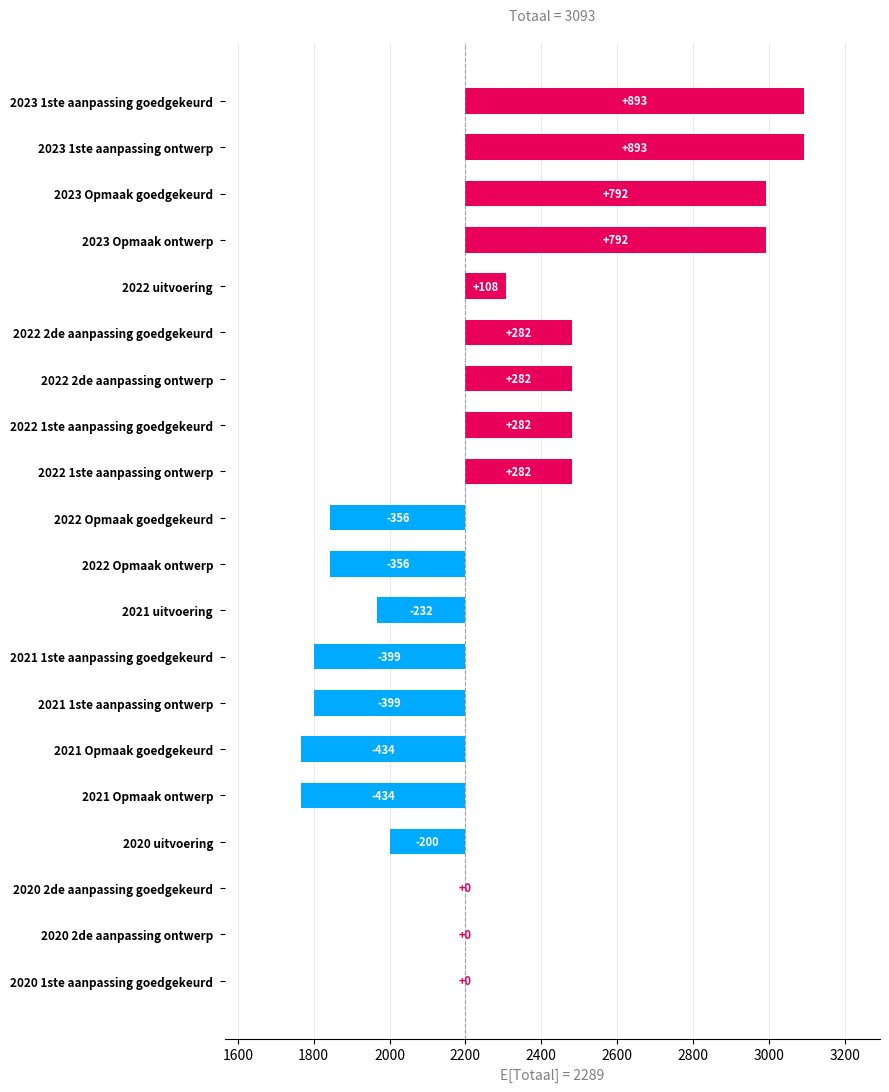

Reading left to right, what are all the values shown in this chart?

893	893	792	792	108	282	282	282	282	-356	-356	-232	-399	-399	-434	-434	-200	0	0	0